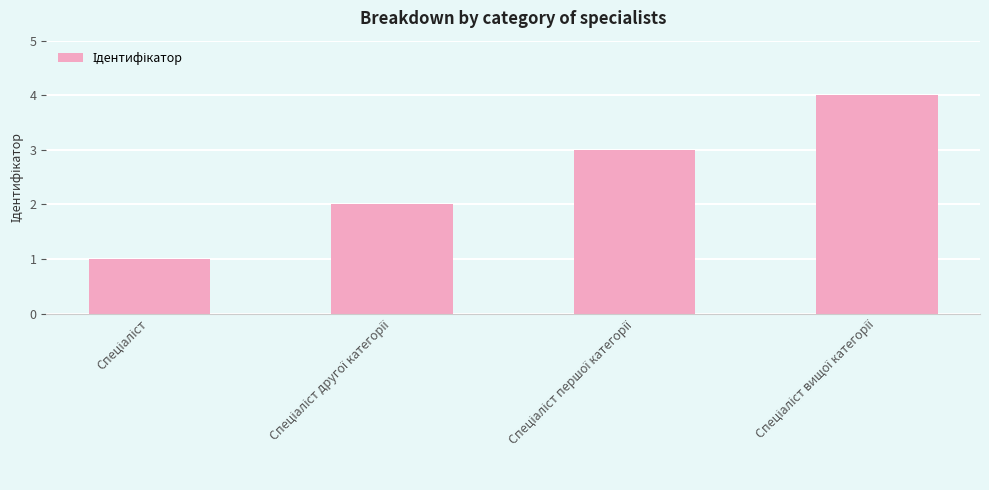

What is the sum of all values?

10